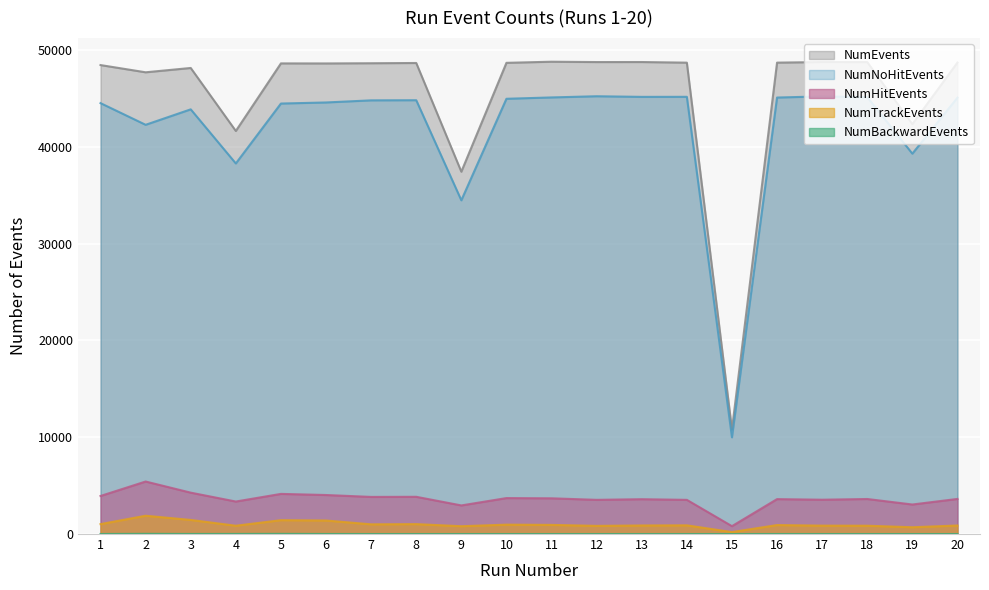

What is the highest value of the NumTrackEvents series?

1891